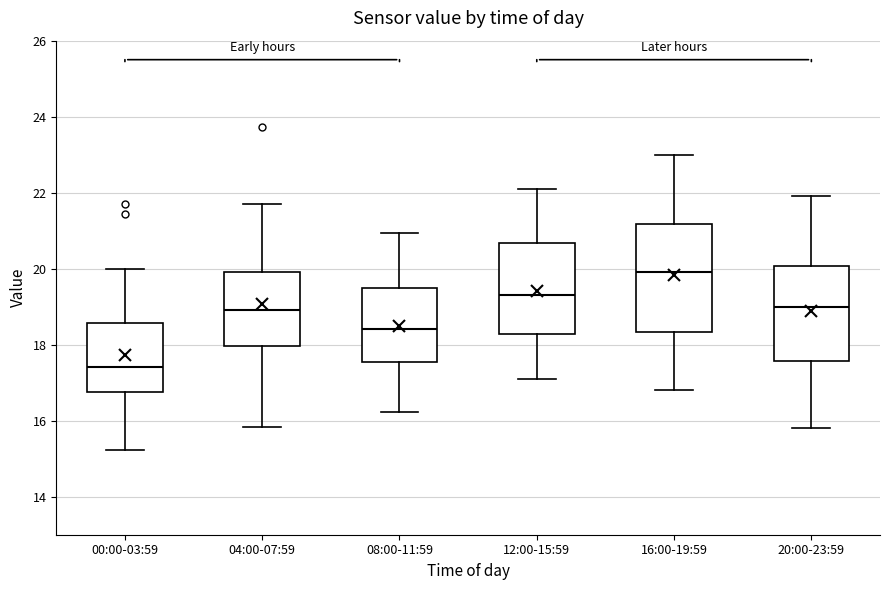

Reading left to right, transcribe this box plot: for each box, give where its median line is, the range the box spans, and where its two whiskers end, as read against the y-axis. The values are not printed on the chart, so give them approximately, as read against the axis.

00:00-03:59: median 17.4, box 16.8 to 18.6, whiskers 15.2 to 20.0
04:00-07:59: median 19.0, box 18.0 to 20.0, whiskers 15.8 to 21.8
08:00-11:59: median 18.4, box 17.6 to 19.4, whiskers 16.2 to 21.0
12:00-15:59: median 19.4, box 18.2 to 20.6, whiskers 17.2 to 22.2
16:00-19:59: median 20.0, box 18.4 to 21.2, whiskers 16.8 to 23.0
20:00-23:59: median 19.0, box 17.6 to 20.0, whiskers 15.8 to 22.0